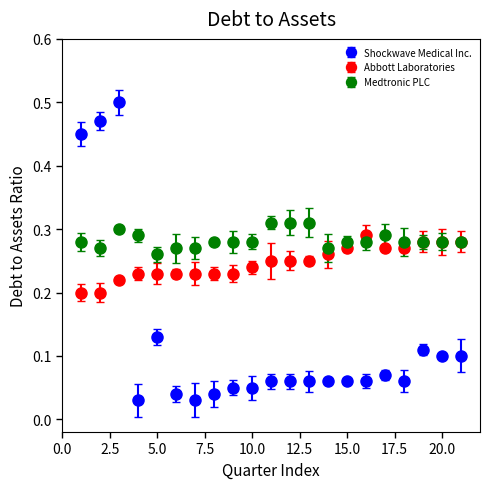

Which series has the widest spread of values?

Shockwave Medical Inc.